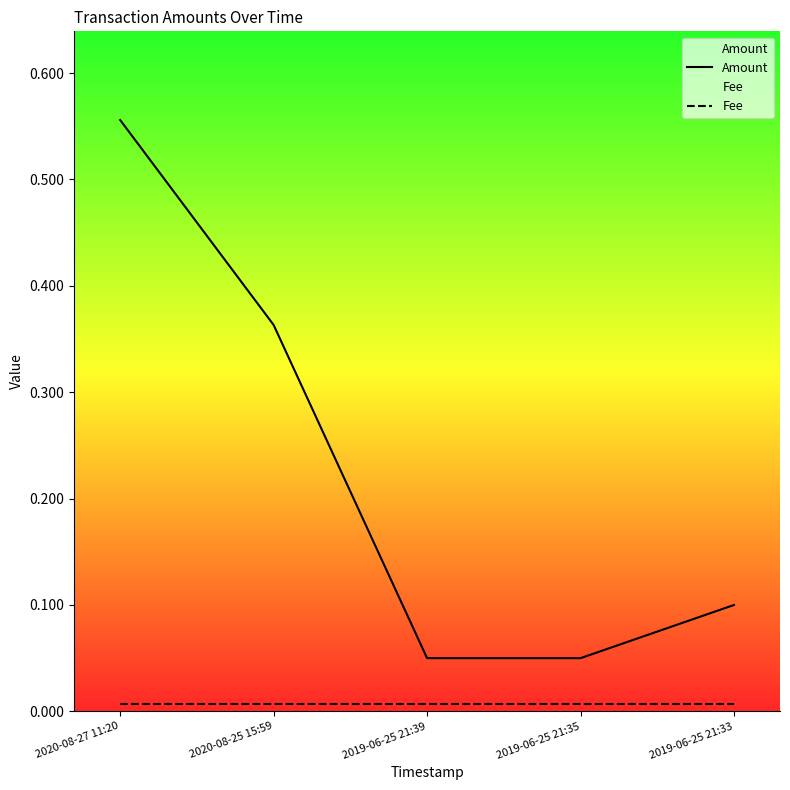

What is the average value of the Amount series?

0.2